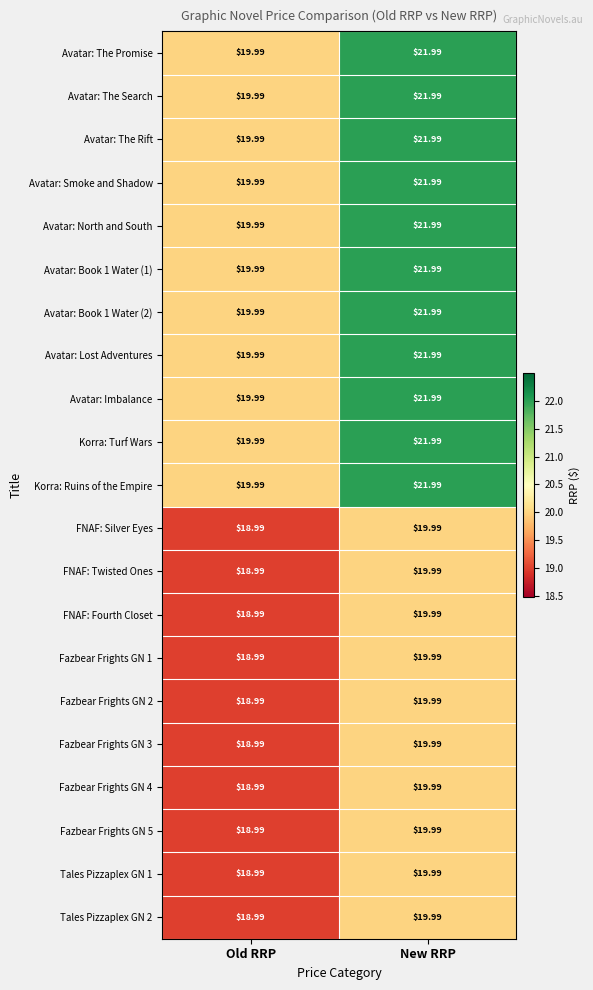

Is the value of Korra: Turf Wars at New RRP greater than the value of Korra: Ruins of the Empire at Old RRP?

Yes